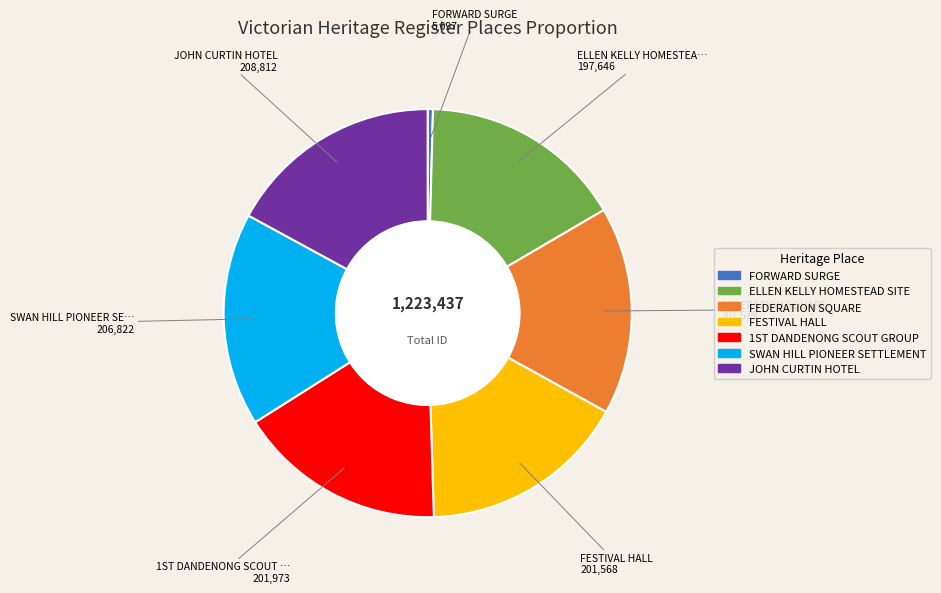

Is there a majority slice in this chart?

No